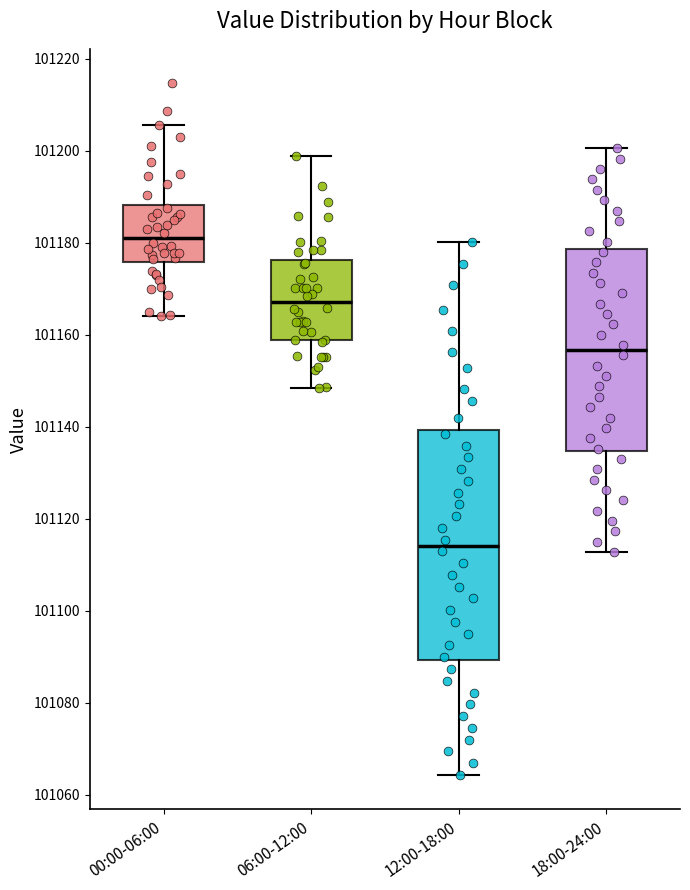

Reading left to right, transcribe this box plot: for each box, give where its median line is, the range the box spans, and where its two whiskers end, as read against the y-axis. The values are not printed on the chart, so give them approximately, as read against the axis.

00:00-06:00: median 101182, box 101176 to 101188, whiskers 101164 to 101206
06:00-12:00: median 101168, box 101158 to 101176, whiskers 101148 to 101198
12:00-18:00: median 101114, box 101090 to 101140, whiskers 101064 to 101180
18:00-24:00: median 101156, box 101134 to 101178, whiskers 101112 to 101200